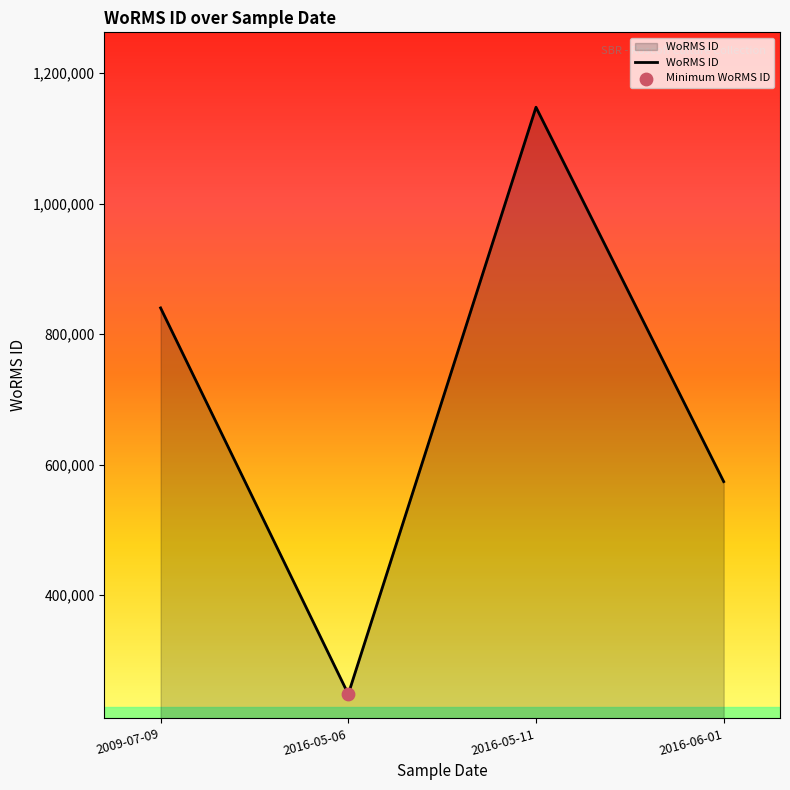

Which has a higher value, 2016-05-06 or 2016-05-11?

2016-05-11